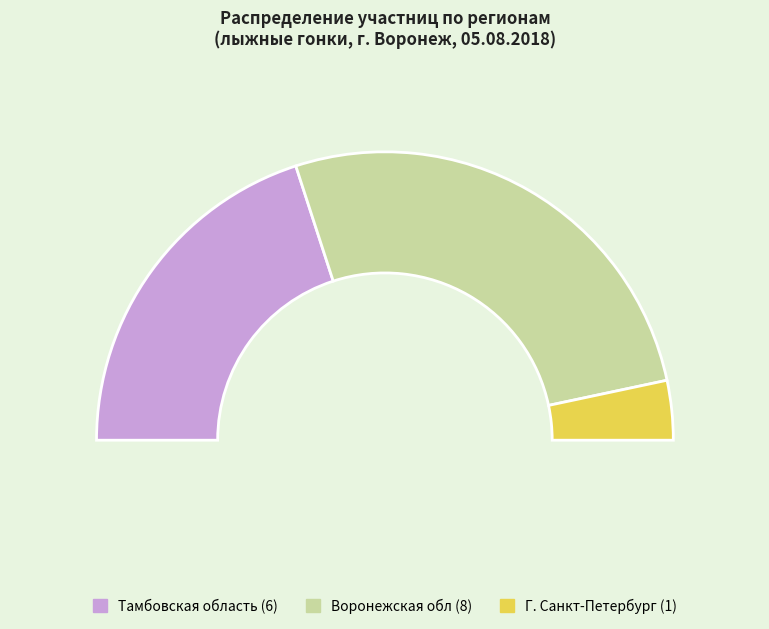

Rank the categories by value from lowest to highest.

Г. Санкт-Петербург, Тамбовская область, Воронежская обл